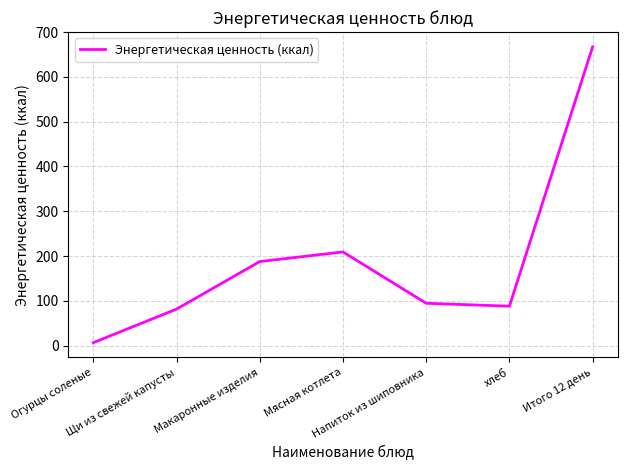

Does the chart have visible grid lines?

Yes